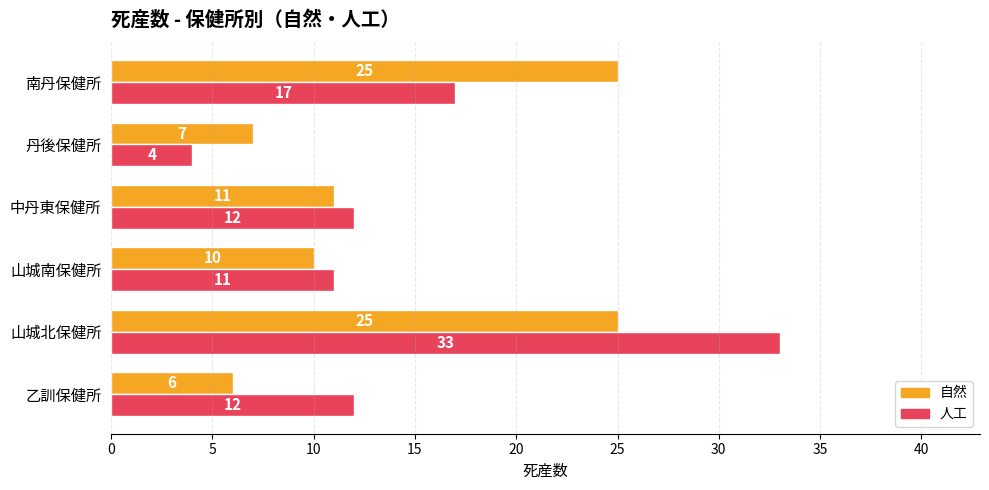

Rank the series at 山城南保健所 from lowest to highest value.

自然, 人工